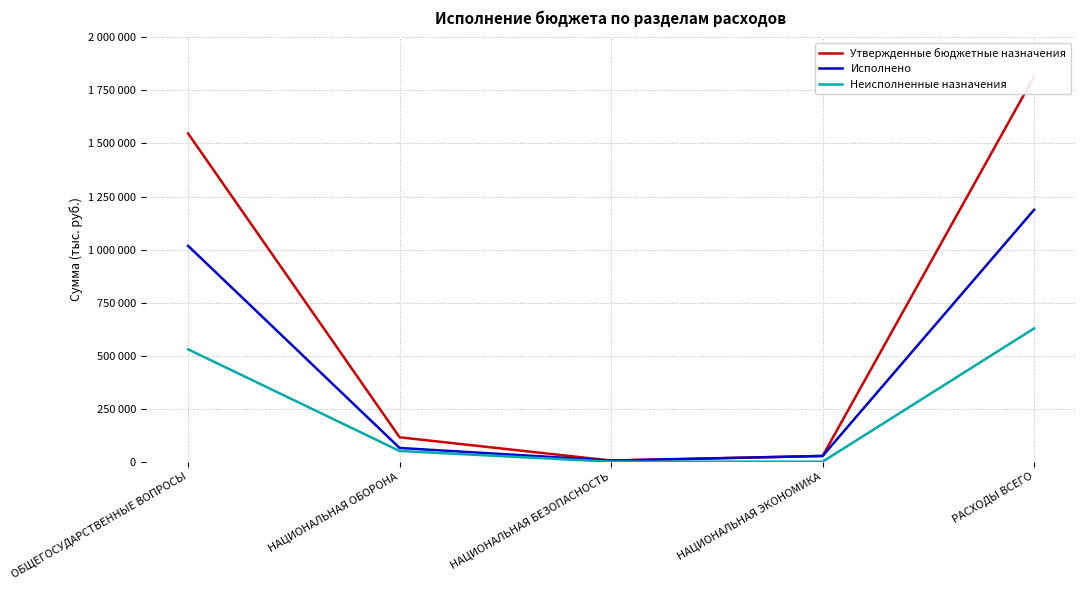

Reading left to right, list all the values displayed in this chart.

Утвержденные бюджетные назначения: ОБЩЕГОСУДАРСТВЕННЫЕ ВОПРОСЫ=1547205.0	НАЦИОНАЛЬНАЯ ОБОРОНА=114949.0	НАЦИОНАЛЬНАЯ БЕЗОПАСНОСТЬ=5221.0	НАЦИОНАЛЬНАЯ ЭКОНОМИКА=27000.0	РАСХОДЫ ВСЕГО=1815966.0
Исполнено: ОБЩЕГОСУДАРСТВЕННЫЕ ВОПРОСЫ=1017498.5	НАЦИОНАЛЬНАЯ ОБОРОНА=64600.4	НАЦИОНАЛЬНАЯ БЕЗОПАСНОСТЬ=5220.3	НАЦИОНАЛЬНАЯ ЭКОНОМИКА=27000.0	РАСХОДЫ ВСЕГО=1187628.2
Неисполненные назначения: ОБЩЕГОСУДАРСТВЕННЫЕ ВОПРОСЫ=529706.5	НАЦИОНАЛЬНАЯ ОБОРОНА=50348.6	НАЦИОНАЛЬНАЯ БЕЗОПАСНОСТЬ=0.7	НАЦИОНАЛЬНАЯ ЭКОНОМИКА=0.0	РАСХОДЫ ВСЕГО=628337.8